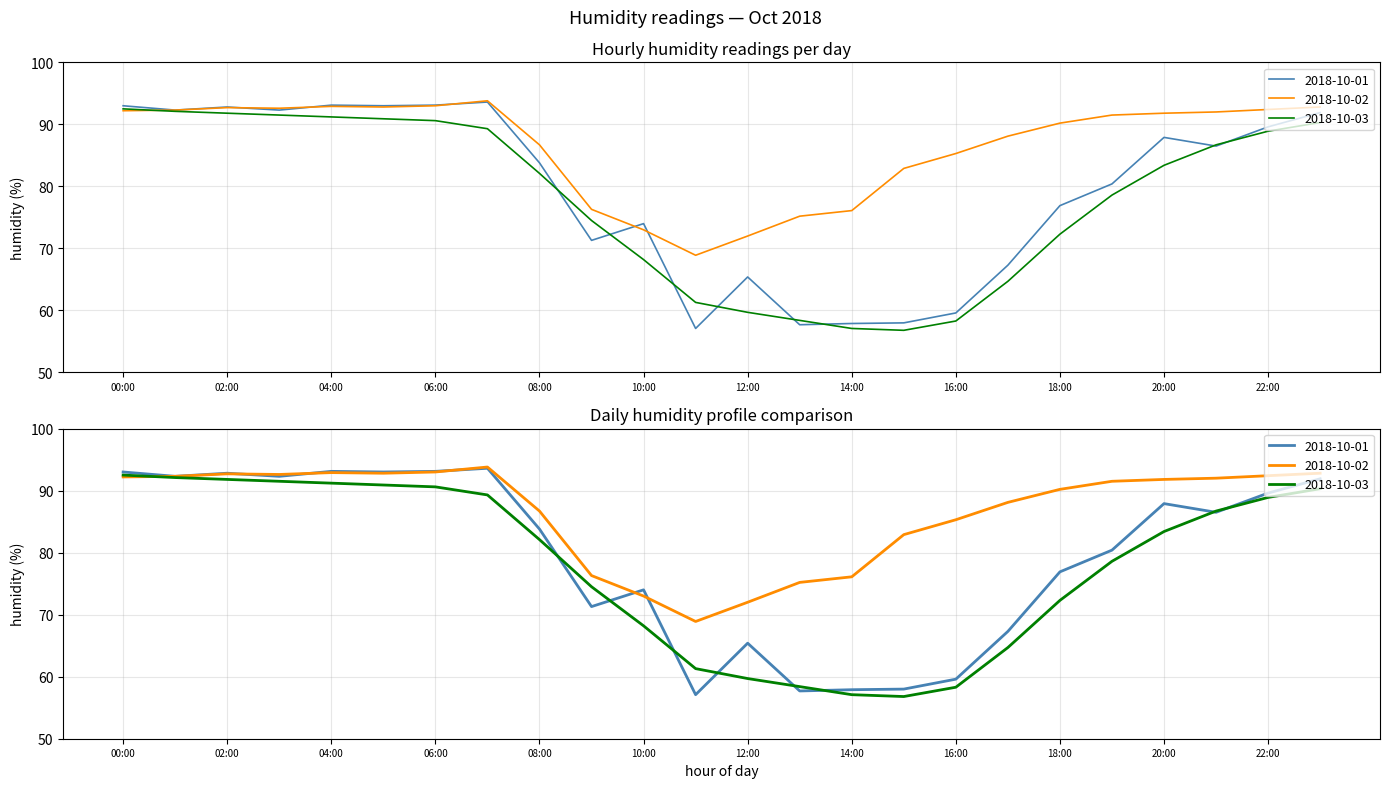

After their last crossing, which series has the higher values: 2018-10-02 or 2018-10-01?

2018-10-02